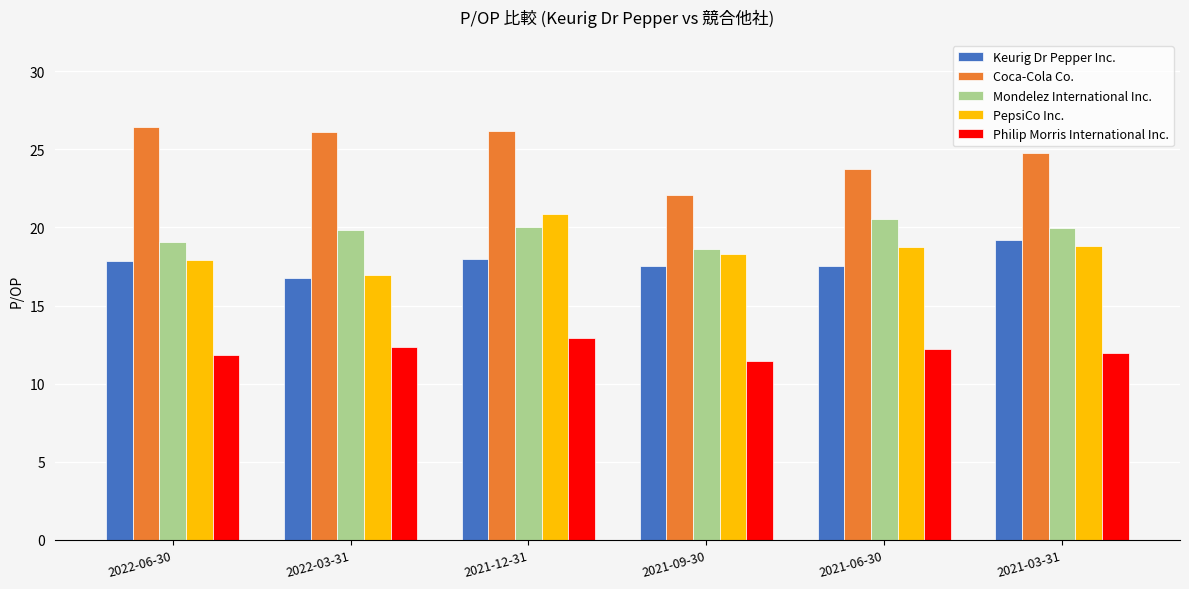

What is the label of the 3rd bar from the right?

2021-09-30